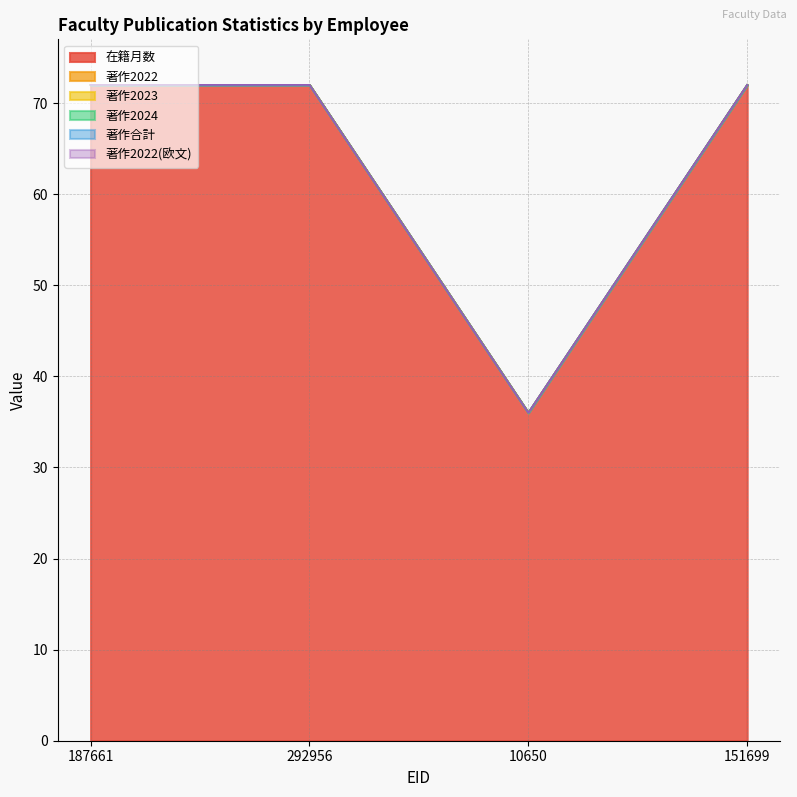

What is the label of the 4th point from the left?

151699